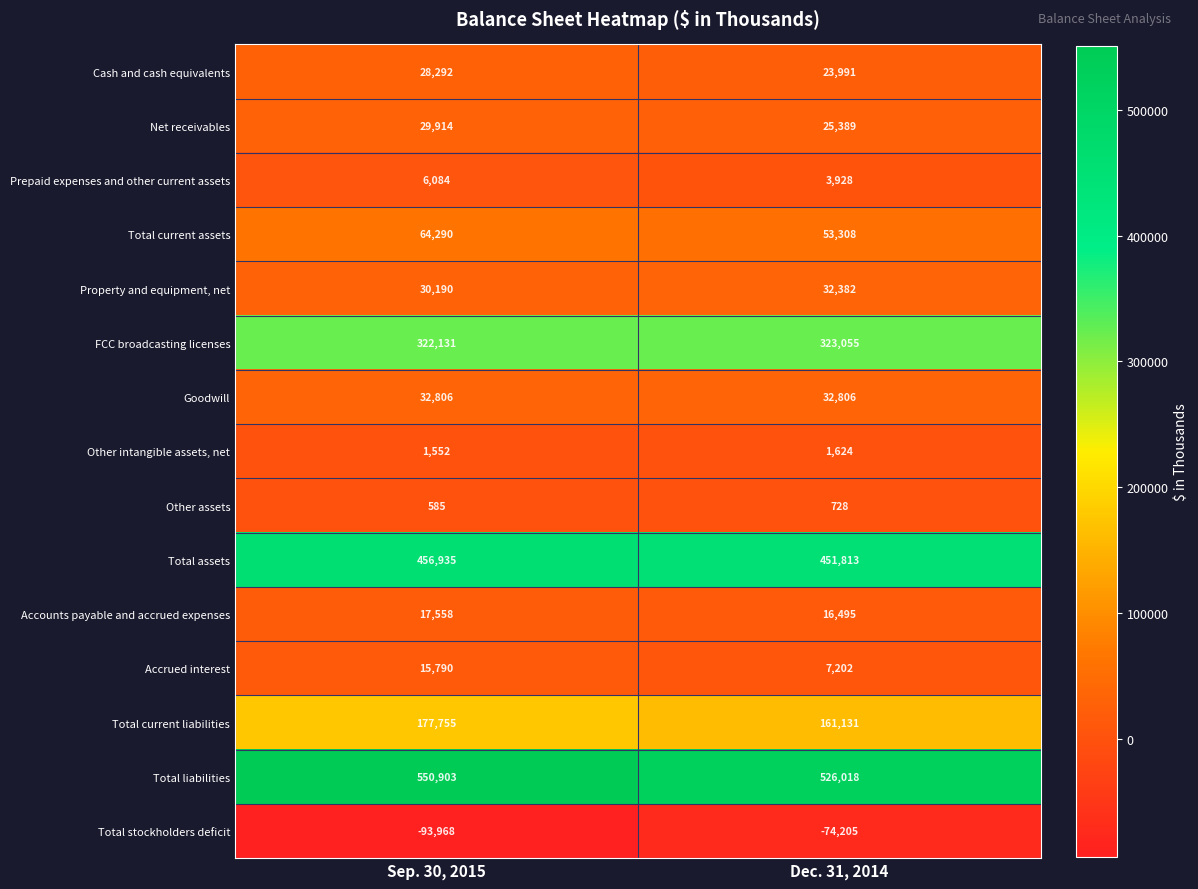

List the series in order of their peak value, lowest first.

Total stockholders deficit, Other assets, Other intangible assets, net, Prepaid expenses and other current assets, Accrued interest, Accounts payable and accrued expenses, Cash and cash equivalents, Net receivables, Property and equipment, net, Goodwill, Total current assets, Total current liabilities, FCC broadcasting licenses, Total assets, Total liabilities